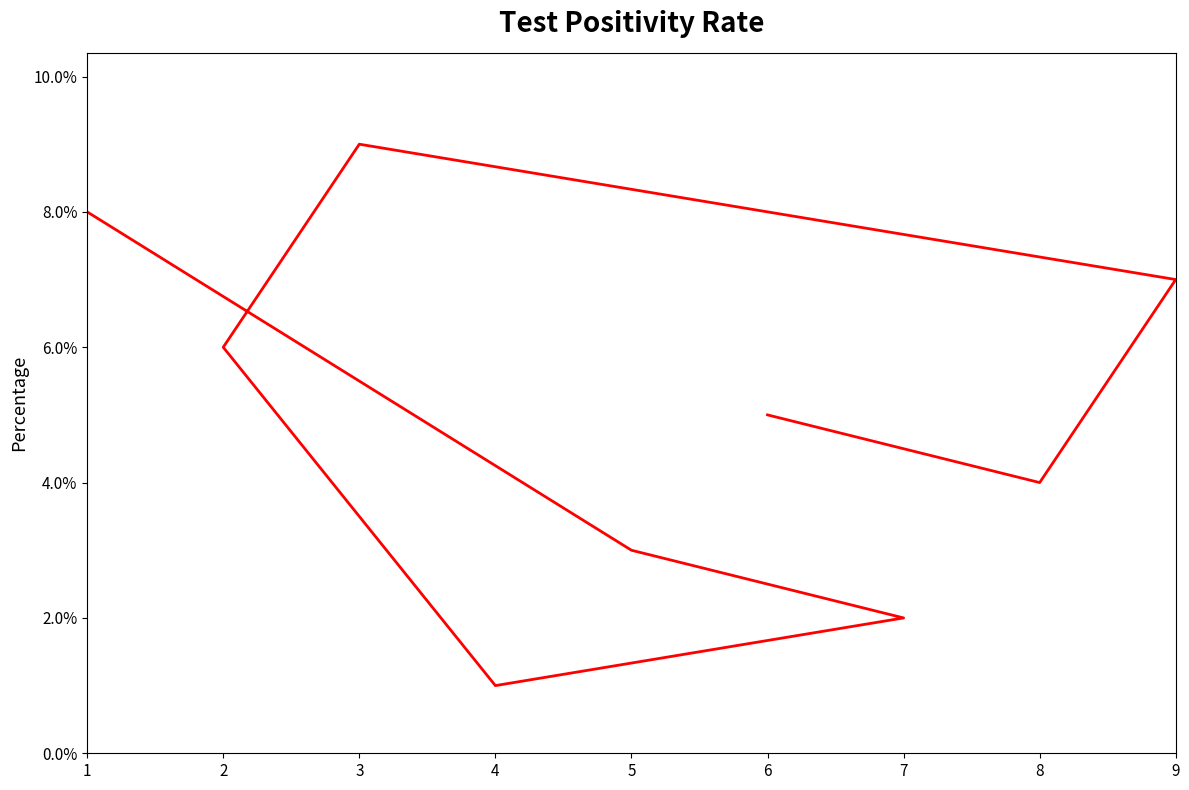

What is the value of the 2nd point from the left?

3